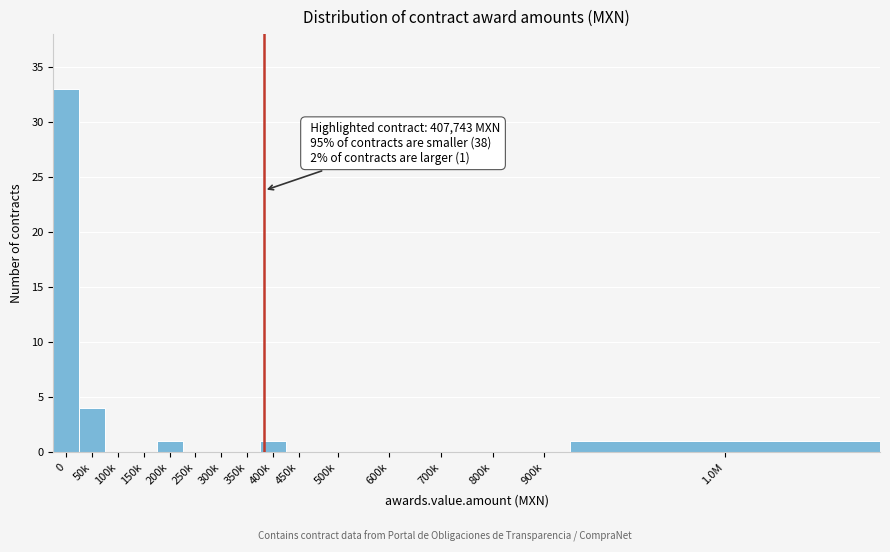

Reading left to right, extract all data points from this chart.

0=33	50k=4	100k=0	150k=0	200k=1	250k=0	300k=0	350k=0	400k=1	450k=0	500k=0	600k=0	700k=0	800k=0	900k=0	1.0M=1